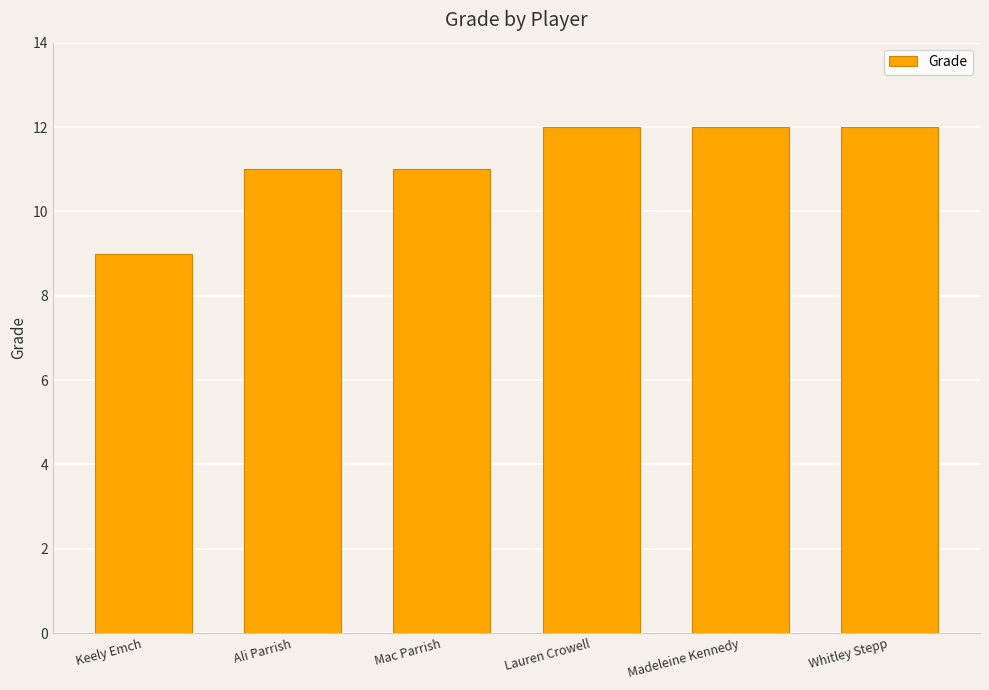

What is the sum of the values at Ali Parrish and Madeleine Kennedy?

23